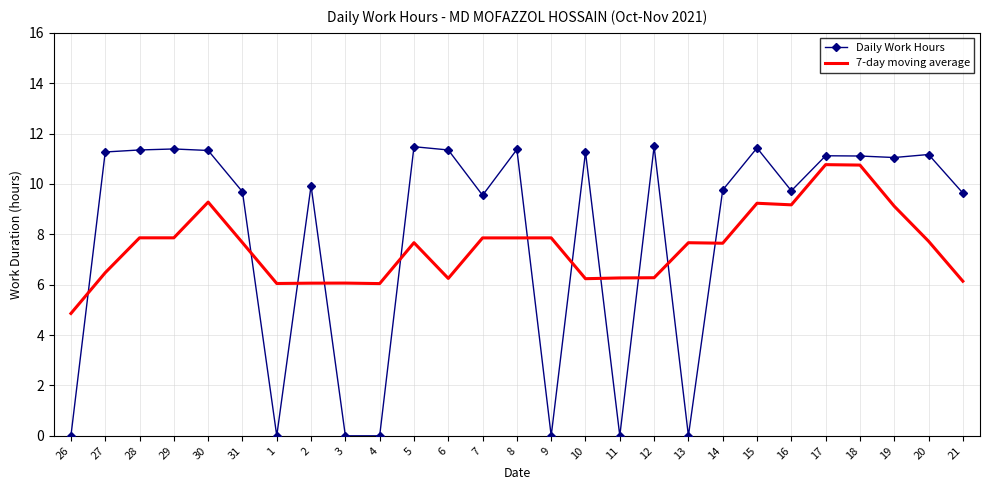

What is the average value of the Daily Work Hours series?

8.0